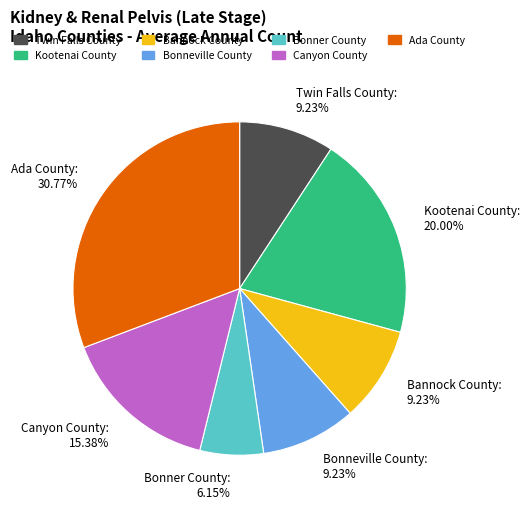

Between Twin Falls County and Kootenai County, which is larger?

Kootenai County